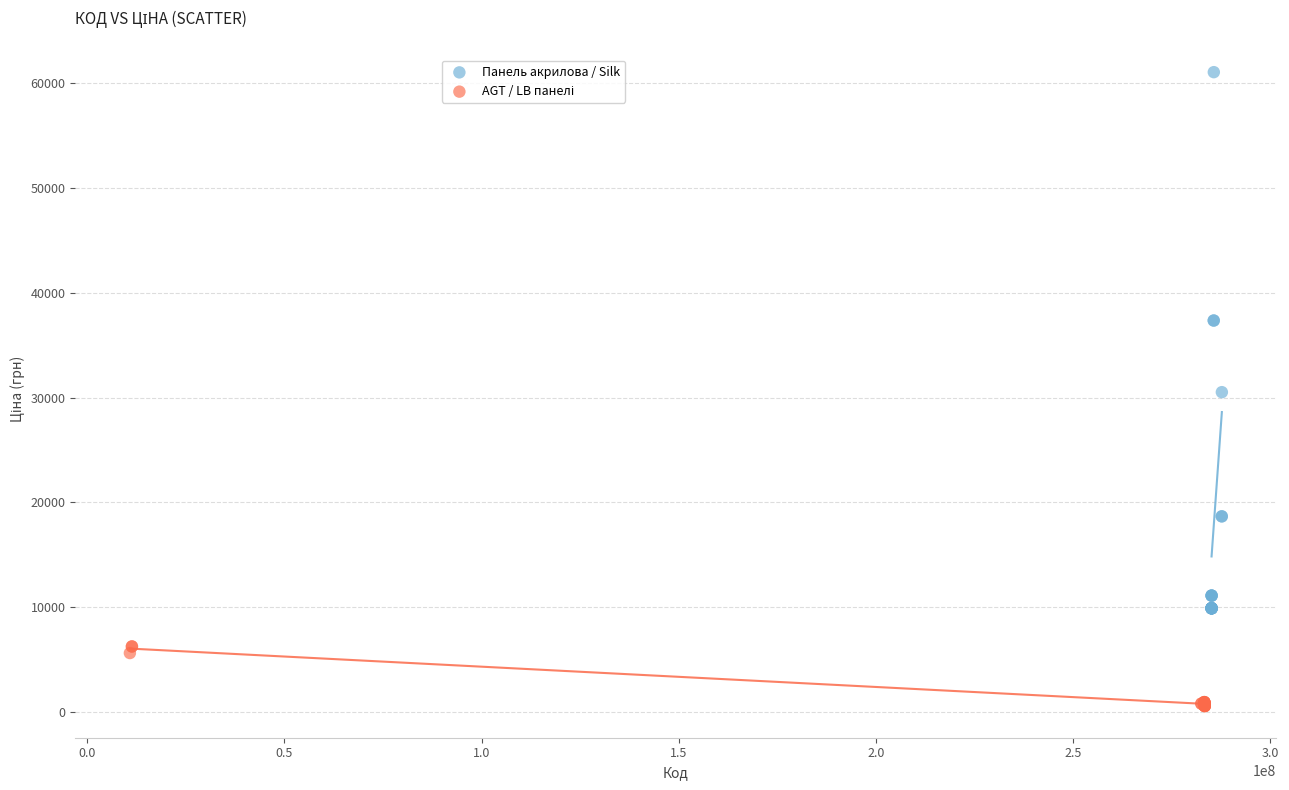

Which series contains the highest Y value?

Панель акрилова / Silk